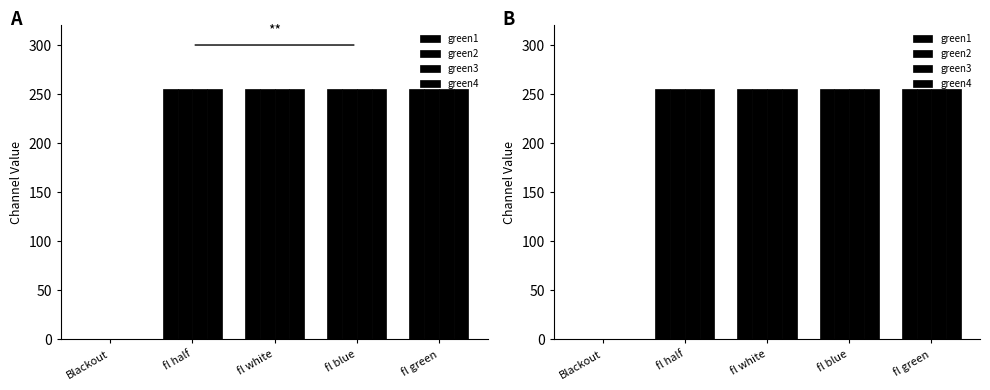

Is it true that green2 equals 83 at fl half?

False